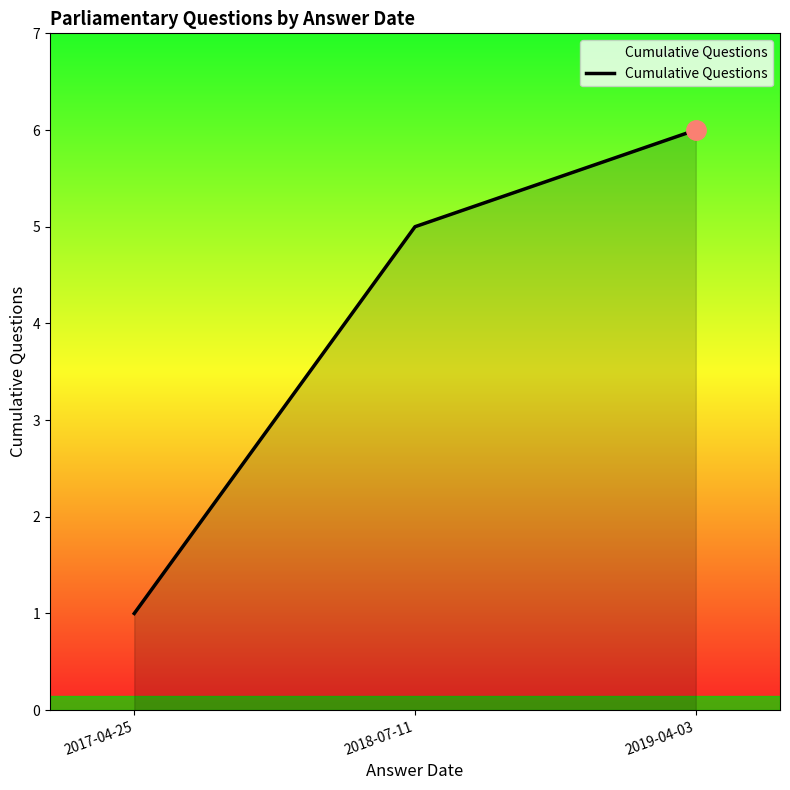

Reading left to right, list all the values displayed in this chart.

1	5	6